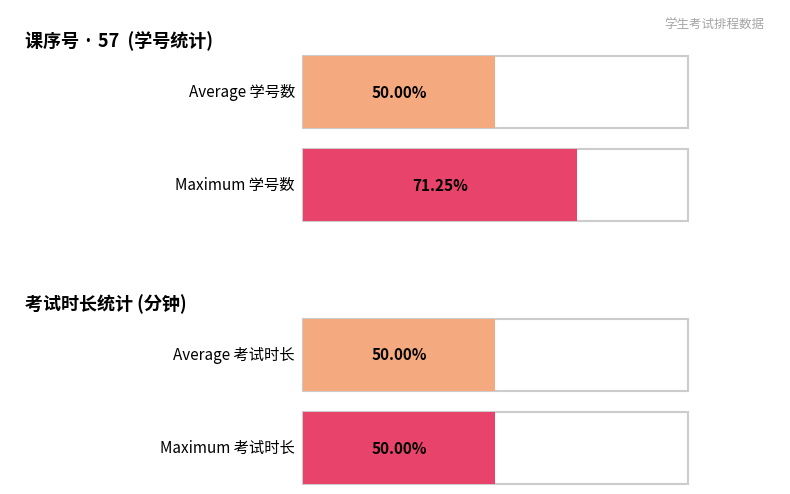

What is the approximate value of 学号count at 1?

57